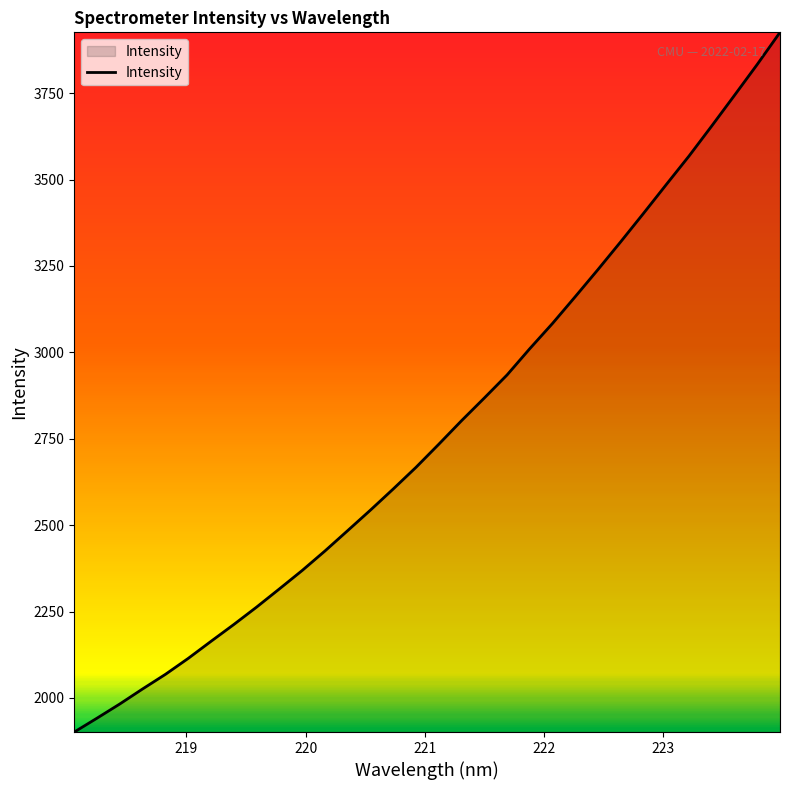

What is the greatest value displayed?

3925.9